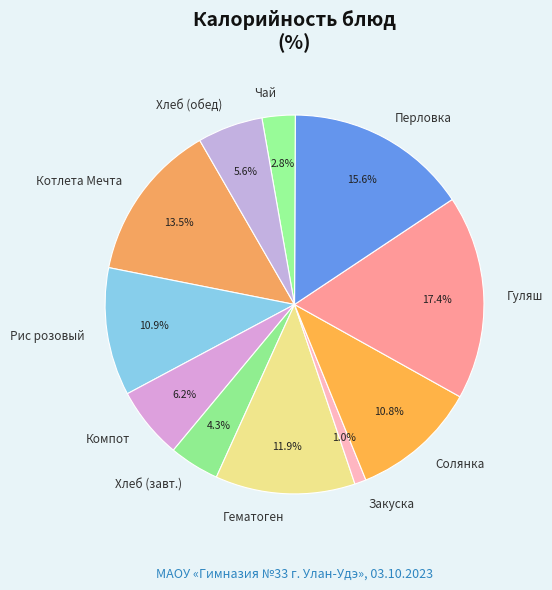

Does Гематоген account for over 50% of the chart?

No